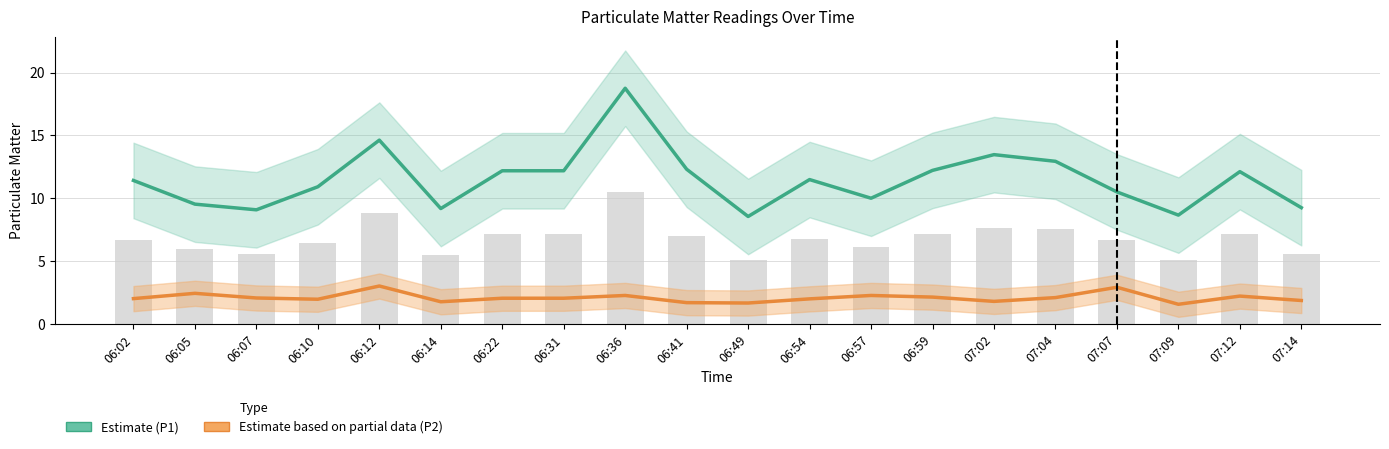

What is the difference between the maximum and minimum values in the P1 (Estimate) series?

10.2